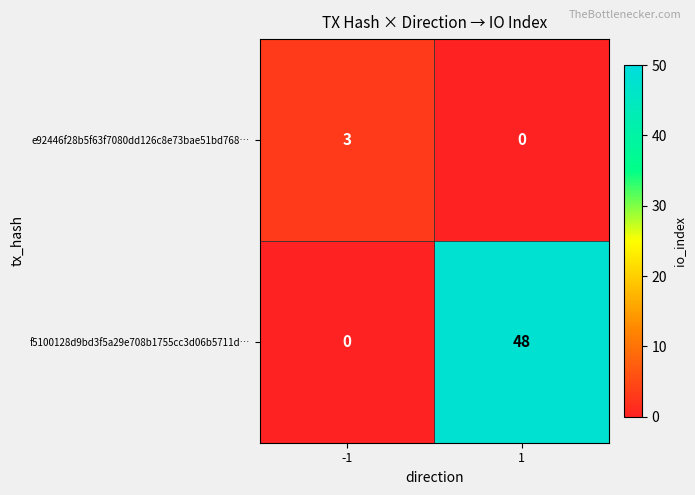

Which series has the widest spread of values?

f5100128d9bd3f5a29e708b1755cc3d06b5711d…